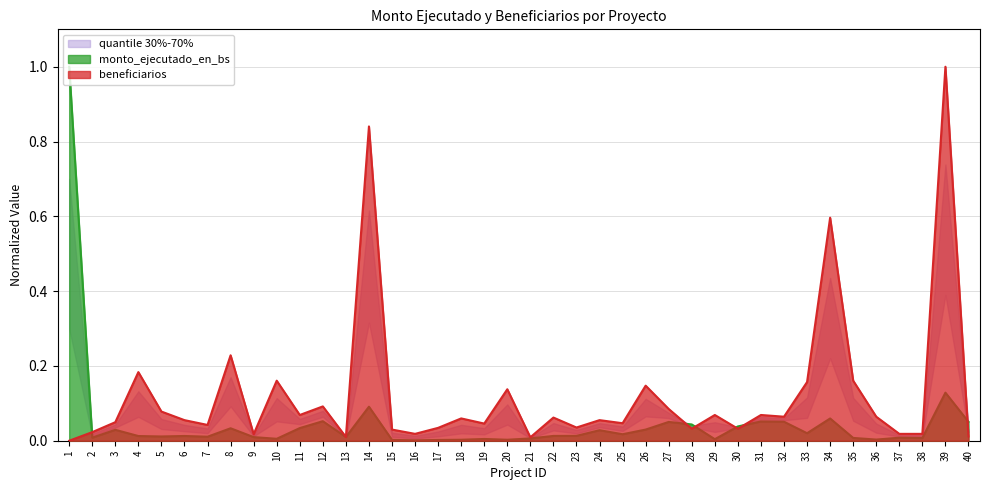

At which category is the sum across all series the highest?

39